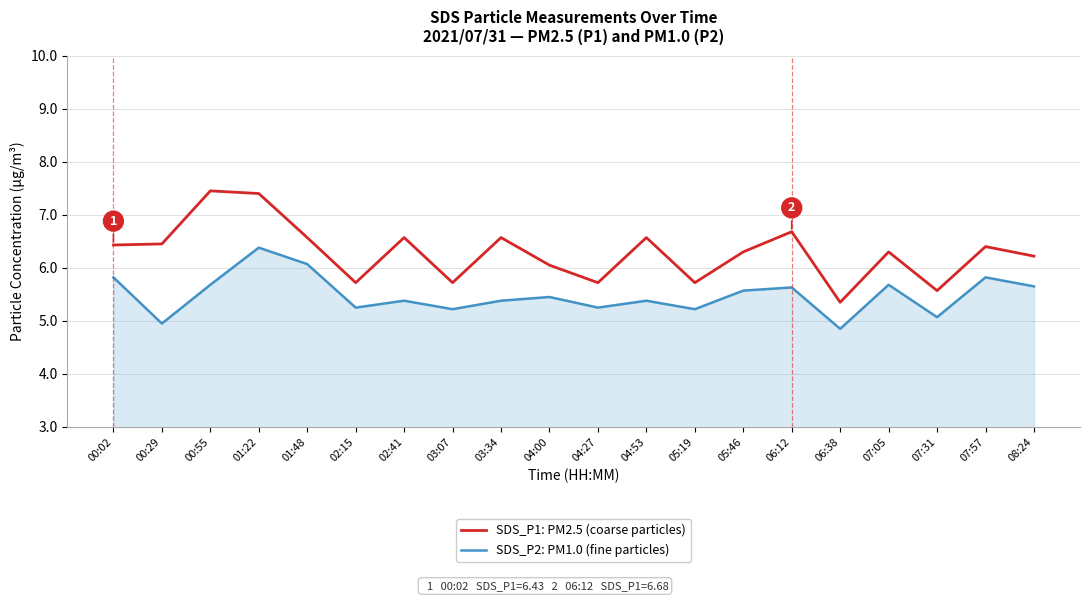

Which series has the largest total across all categories?

SDS_P1: PM2.5 (coarse particles)